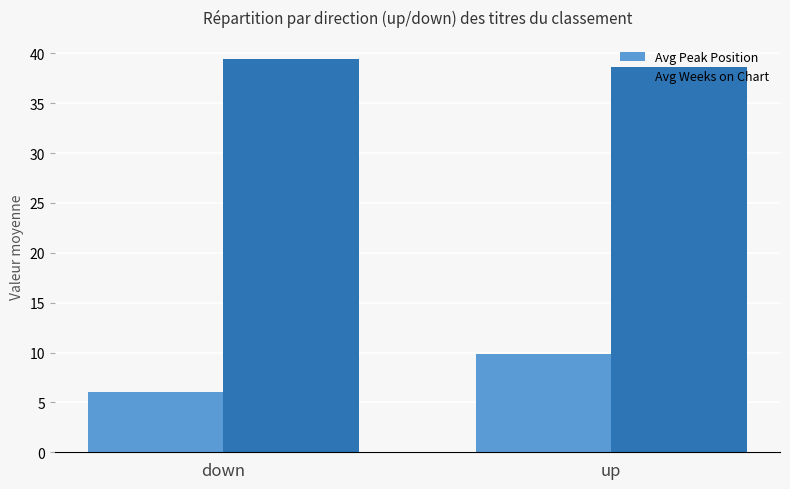

What is the spread (max minus min) of values at up?

28.8